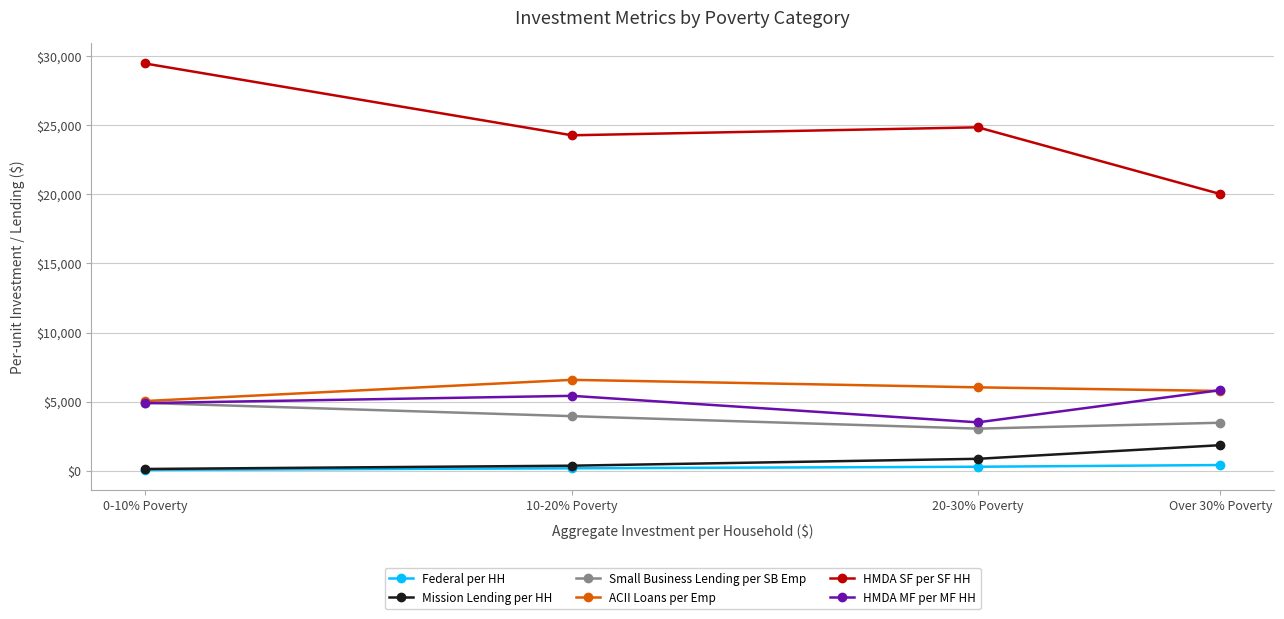

Where is HMDA SF per SF HH nearest to the value 24754?

20-30% Poverty